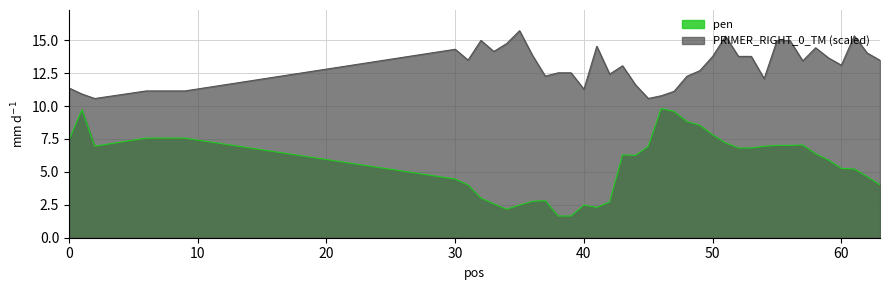

At which label does pen reach its minimum?

38